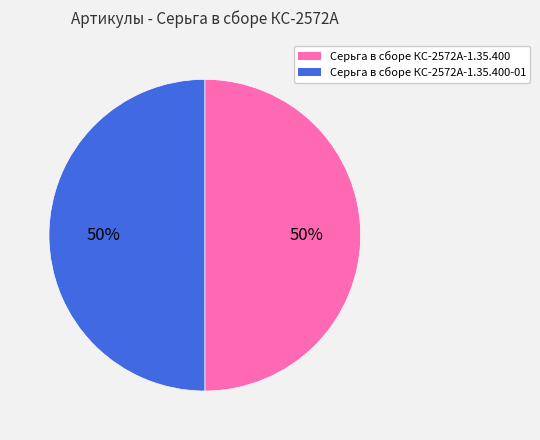

Is the sum of Серьга в сборе КС-2572А-1.35.400-01 and Серьга в сборе КС-2572А-1.35.400 greater than half?

Yes